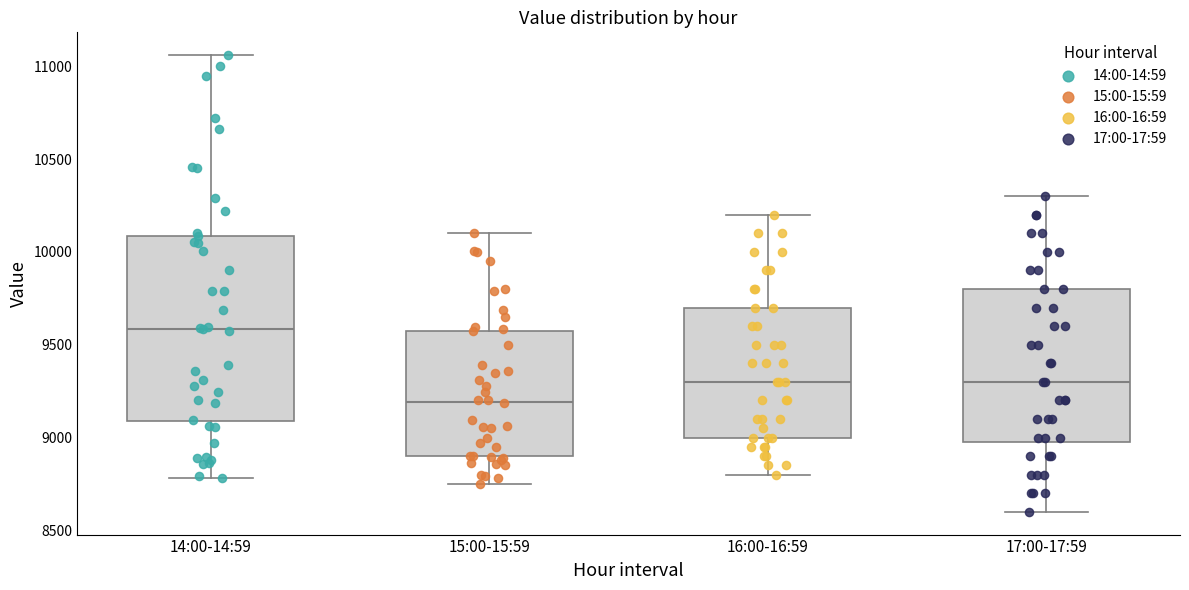

Which box's median line is the lowest?

15:00-15:59